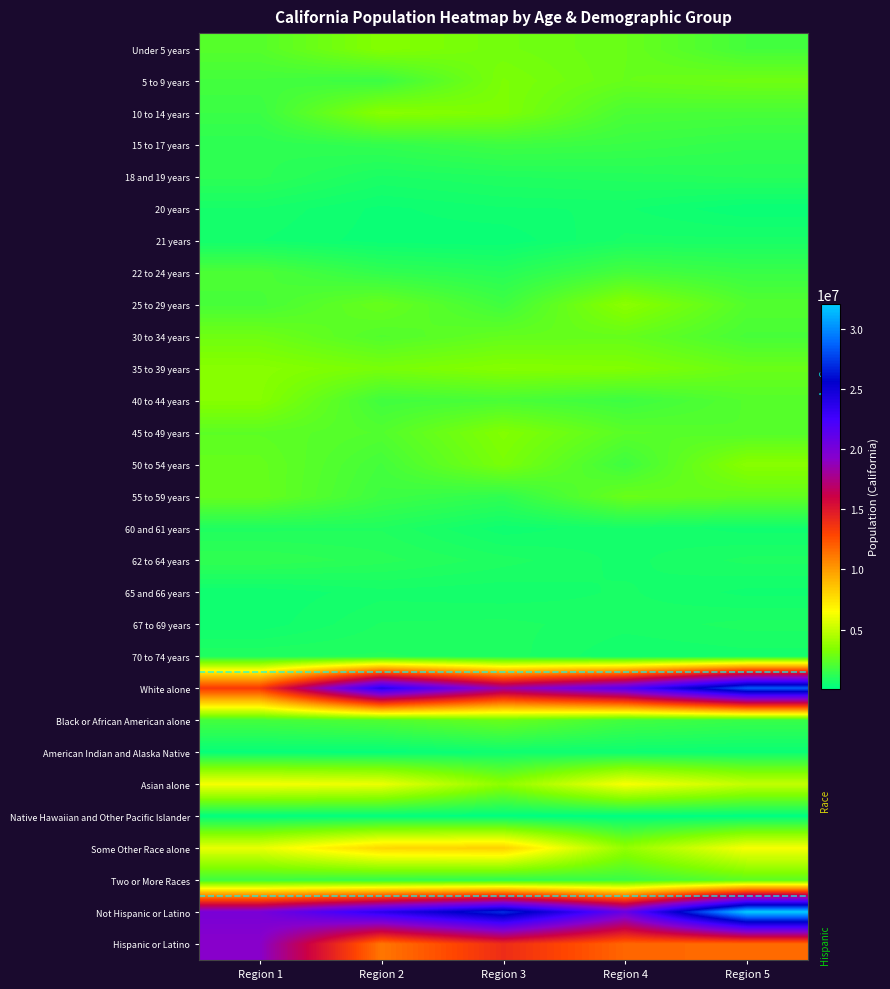

At which category is the sum across all series the highest?

Region 5